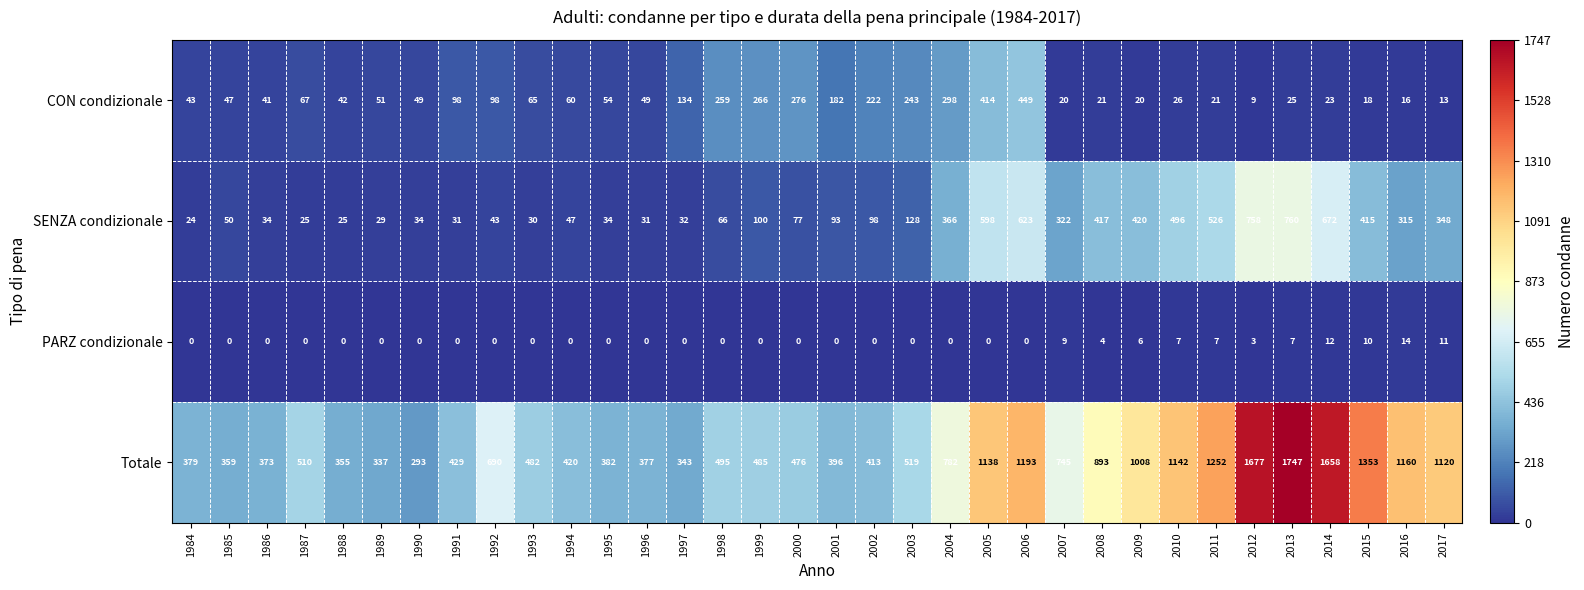

At which label is Totale closest to 1020?

2009